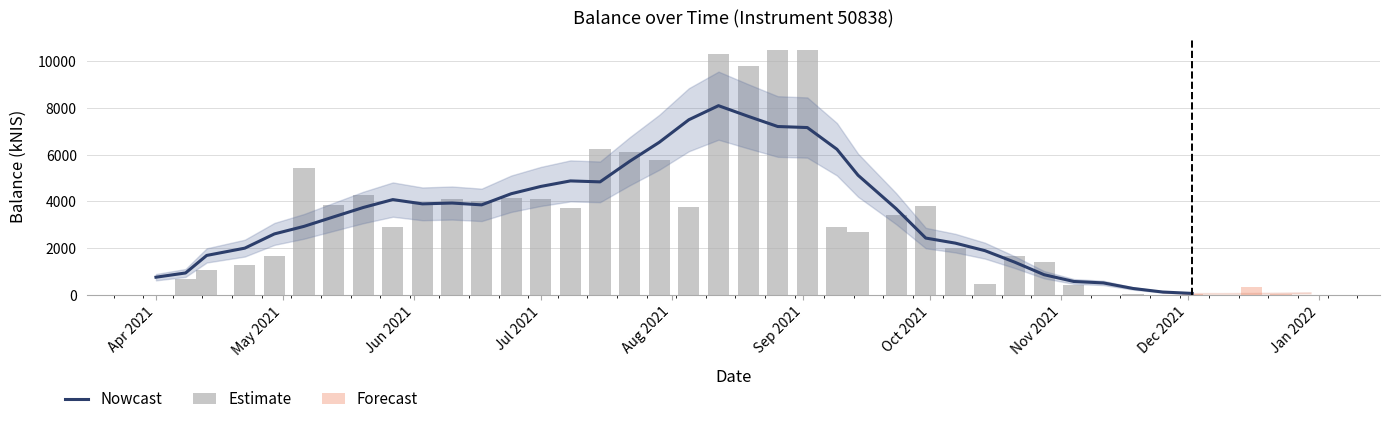

What is the greatest value displayed?

10482.7